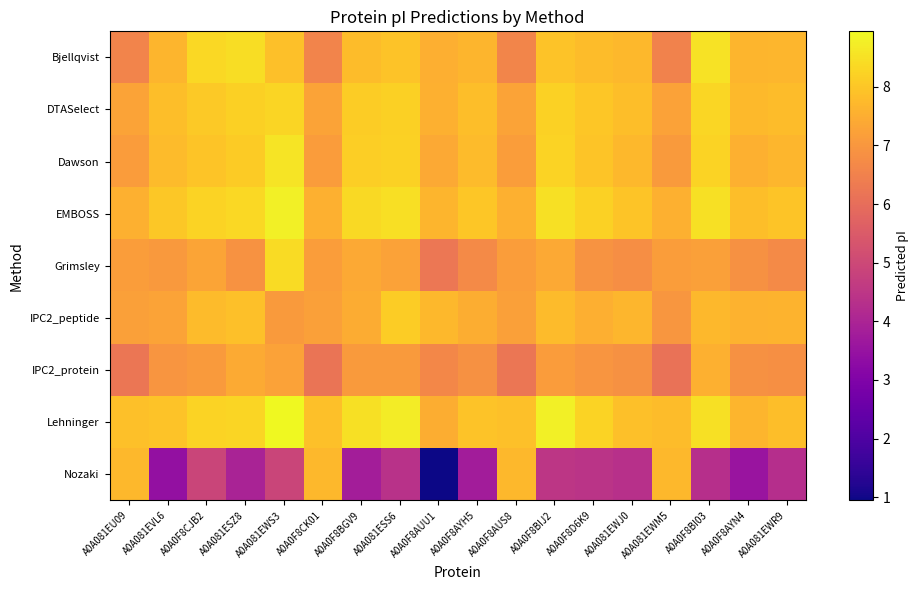

Reading left to right, what are all the values shown in this chart?

Bjellqvist: A0A081EU09=6.6	A0A081EVL6=7.7	A0A0F8CJB2=8.3	A0A081ESZ8=8.4	A0A081EWS3=7.9	A0A0F8CK01=6.6	A0A0F8BGV9=7.8	A0A081ESS6=7.9	A0A0F8AUU1=7.5	A0A0F8AYH5=7.7	A0A0F8AUS8=6.6	A0A0F8BIJ2=7.9	A0A0F8D6K9=7.8	A0A081EWJ0=7.7	A0A081EWM5=6.5	A0A0F8BI03=8.5	A0A0F8AYN4=7.6	A0A081EWR9=7.7
DTASelect: A0A081EU09=7.3	A0A081EVL6=7.8	A0A0F8CJB2=8.1	A0A081ESZ8=8.2	A0A081EWS3=8.3	A0A0F8CK01=7.3	A0A0F8BGV9=8.1	A0A081ESS6=8.2	A0A0F8AUU1=7.6	A0A0F8AYH5=7.8	A0A0F8AUS8=7.3	A0A0F8BIJ2=8.2	A0A0F8D6K9=8.0	A0A081EWJ0=7.8	A0A081EWM5=7.2	A0A0F8BI03=8.3	A0A0F8AYN4=7.7	A0A081EWR9=7.8
Dawson: A0A081EU09=7.1	A0A081EVL6=7.8	A0A0F8CJB2=8.0	A0A081ESZ8=8.1	A0A081EWS3=8.6	A0A0F8CK01=7.1	A0A0F8BGV9=8.1	A0A081ESS6=8.2	A0A0F8AUU1=7.4	A0A0F8AYH5=7.8	A0A0F8AUS8=7.1	A0A0F8BIJ2=8.2	A0A0F8D6K9=8.0	A0A081EWJ0=7.7	A0A081EWM5=7.1	A0A0F8BI03=8.2	A0A0F8AYN4=7.6	A0A081EWR9=7.7
EMBOSS: A0A081EU09=7.6	A0A081EVL6=8.0	A0A0F8CJB2=8.2	A0A081ESZ8=8.3	A0A081EWS3=8.8	A0A0F8CK01=7.6	A0A0F8BGV9=8.4	A0A081ESS6=8.5	A0A0F8AUU1=7.6	A0A0F8AYH5=8.0	A0A0F8AUS8=7.6	A0A0F8BIJ2=8.5	A0A0F8D6K9=8.2	A0A081EWJ0=8.0	A0A081EWM5=7.6	A0A0F8BI03=8.5	A0A0F8AYN4=7.8	A0A081EWR9=8.0
Grimsley: A0A081EU09=7.2	A0A081EVL6=7.0	A0A0F8CJB2=7.3	A0A081ESZ8=6.9	A0A081EWS3=8.4	A0A0F8CK01=7.2	A0A0F8BGV9=7.4	A0A081ESS6=7.2	A0A0F8AUU1=6.2	A0A0F8AYH5=6.7	A0A0F8AUS8=7.2	A0A0F8BIJ2=7.4	A0A0F8D6K9=6.9	A0A081EWJ0=6.8	A0A081EWM5=7.1	A0A0F8BI03=7.2	A0A0F8AYN4=6.9	A0A081EWR9=6.7
IPC2_peptide: A0A081EU09=7.2	A0A081EVL6=7.3	A0A0F8CJB2=7.8	A0A081ESZ8=7.9	A0A081EWS3=7.1	A0A0F8CK01=7.2	A0A0F8BGV9=7.5	A0A081ESS6=8.1	A0A0F8AUU1=7.7	A0A0F8AYH5=7.5	A0A0F8AUS8=7.2	A0A0F8BIJ2=7.8	A0A0F8D6K9=7.5	A0A081EWJ0=7.7	A0A081EWM5=7.0	A0A0F8BI03=7.7	A0A0F8AYN4=7.6	A0A081EWR9=7.6
IPC2_protein: A0A081EU09=6.2	A0A081EVL6=7.0	A0A0F8CJB2=7.1	A0A081ESZ8=7.4	A0A081EWS3=7.2	A0A0F8CK01=6.2	A0A0F8BGV9=7.1	A0A081ESS6=7.1	A0A0F8AUU1=6.6	A0A0F8AYH5=6.9	A0A0F8AUS8=6.2	A0A0F8BIJ2=7.1	A0A0F8D6K9=7.0	A0A081EWJ0=6.9	A0A081EWM5=6.1	A0A0F8BI03=7.6	A0A0F8AYN4=6.9	A0A081EWR9=6.8
Lehninger: A0A081EU09=7.9	A0A081EVL6=7.9	A0A0F8CJB2=8.2	A0A081ESZ8=8.3	A0A081EWS3=8.9	A0A0F8CK01=7.9	A0A0F8BGV9=8.5	A0A081ESS6=8.7	A0A0F8AUU1=7.5	A0A0F8AYH5=7.9	A0A0F8AUS8=7.9	A0A0F8BIJ2=8.8	A0A0F8D6K9=8.3	A0A081EWJ0=7.9	A0A081EWM5=7.8	A0A0F8BI03=8.5	A0A0F8AYN4=7.7	A0A081EWR9=7.8
Nozaki: A0A081EU09=7.7	A0A081EVL6=3.4	A0A0F8CJB2=4.9	A0A081ESZ8=4.0	A0A081EWS3=4.9	A0A0F8CK01=7.7	A0A0F8BGV9=3.8	A0A081ESS6=4.4	A0A0F8AUU1=0.9	A0A0F8AYH5=3.8	A0A0F8AUS8=7.7	A0A0F8BIJ2=4.5	A0A0F8D6K9=4.4	A0A081EWJ0=4.3	A0A081EWM5=7.7	A0A0F8BI03=4.3	A0A0F8AYN4=3.6	A0A081EWR9=4.3